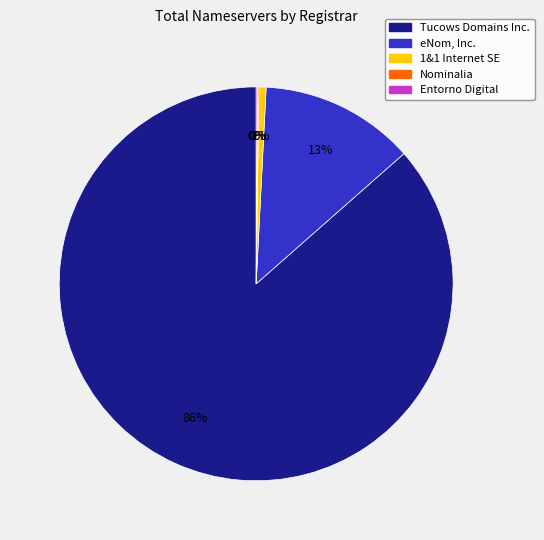

To the nearest percent, what is the average slice percentage?

20%